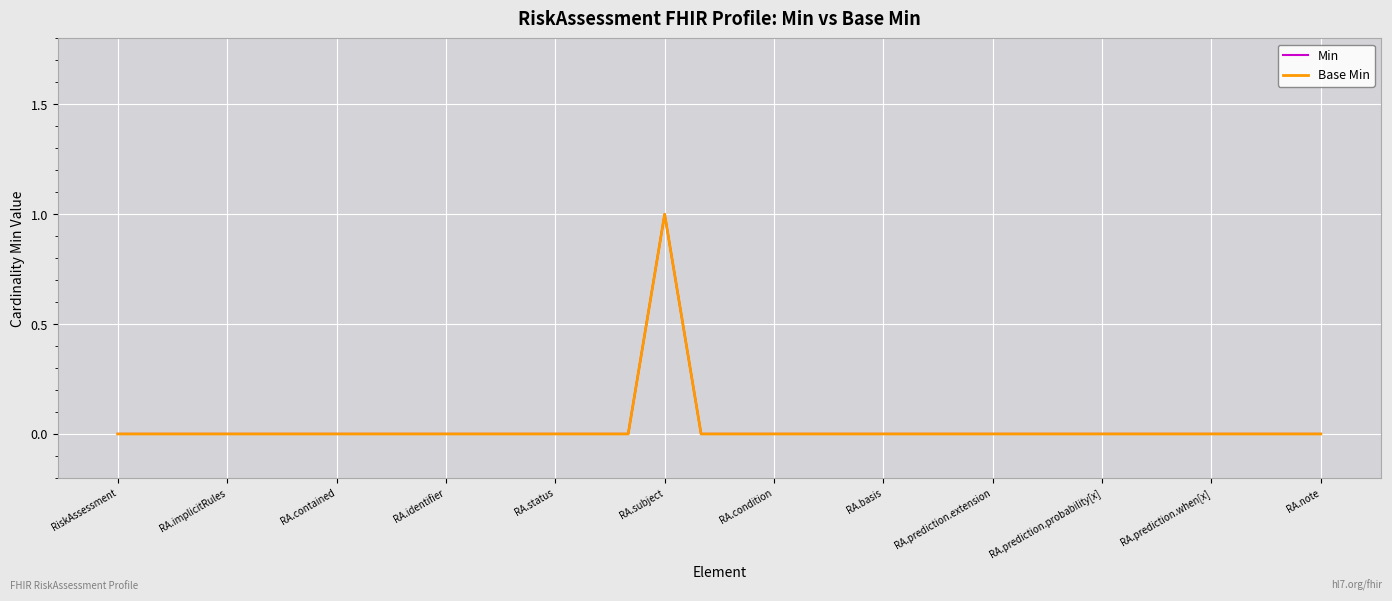

Which series has the widest spread of values?

Min